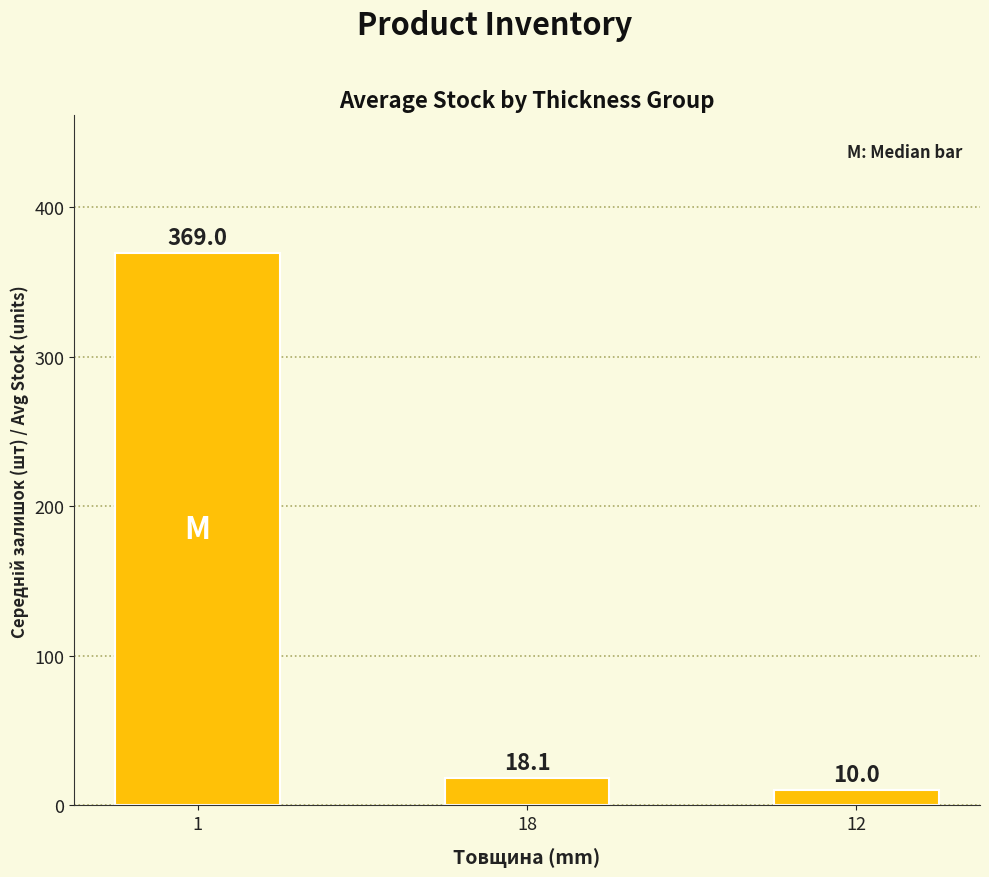

Reading left to right, what are all the values shown in this chart?

1=369.0	18=18.1	12=10.0